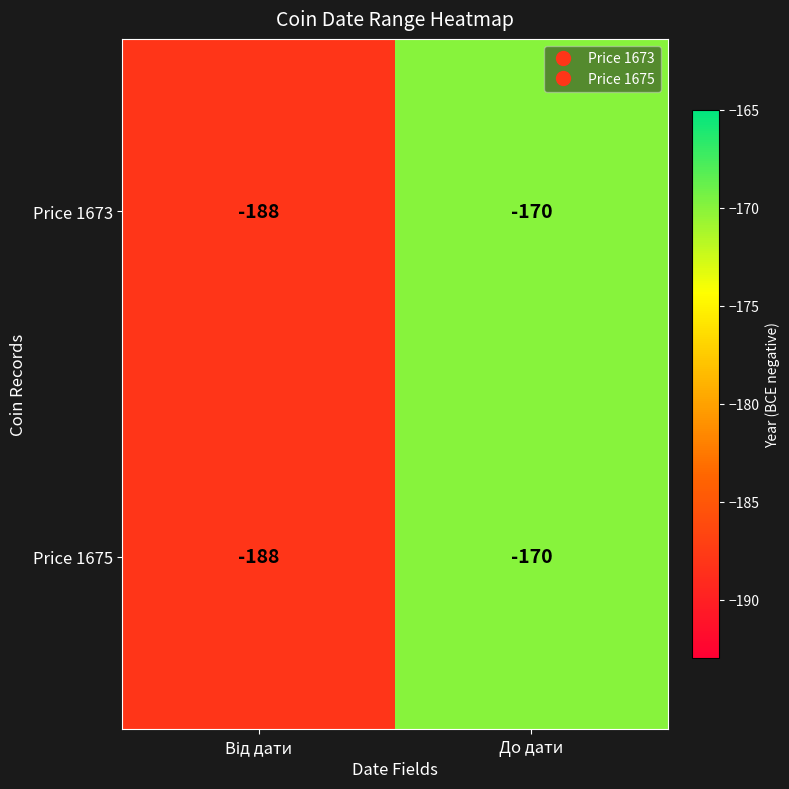

At which category is the sum across all series the highest?

До дати